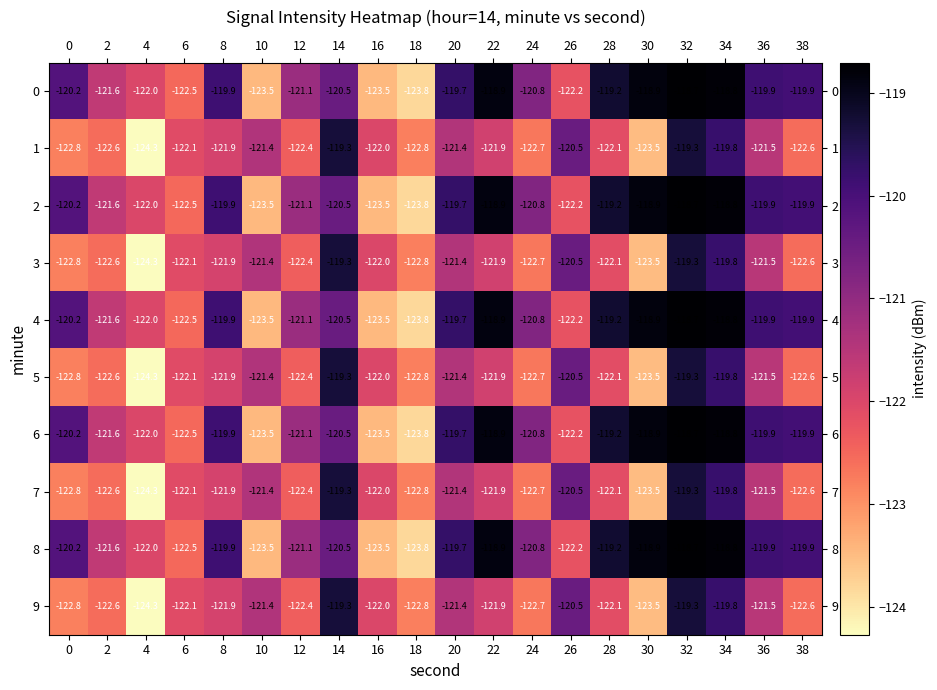

At which label is 8 closest to -121?

12